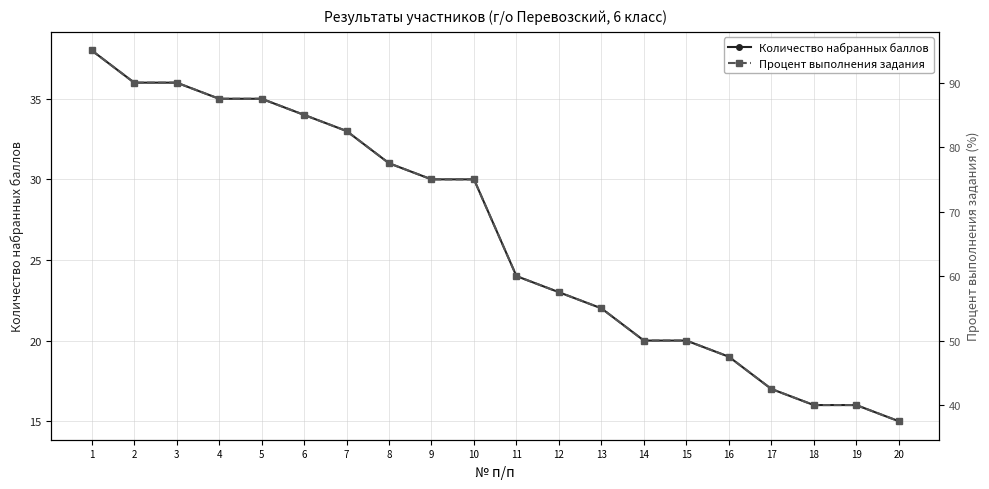

List the series in order of their peak value, lowest first.

Количество набранных баллов, Процент выполнения задания